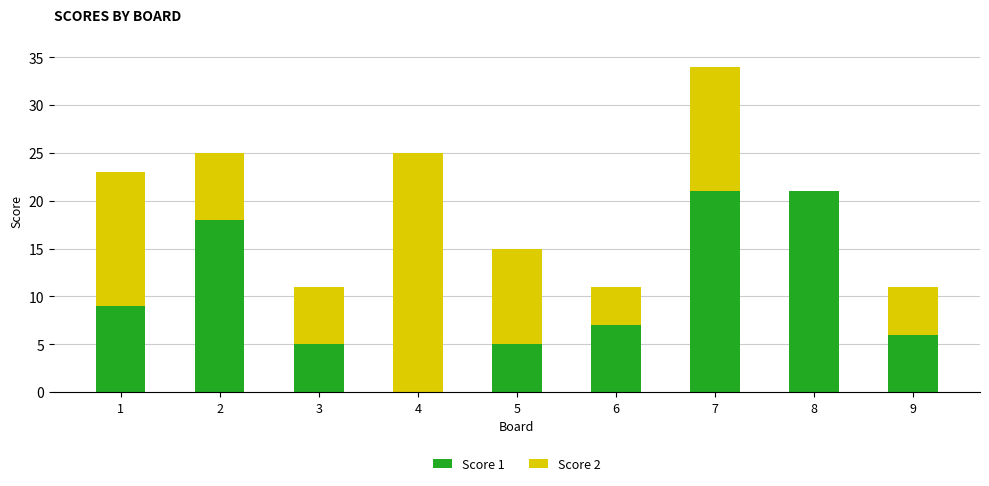

Are the bars horizontal?

No